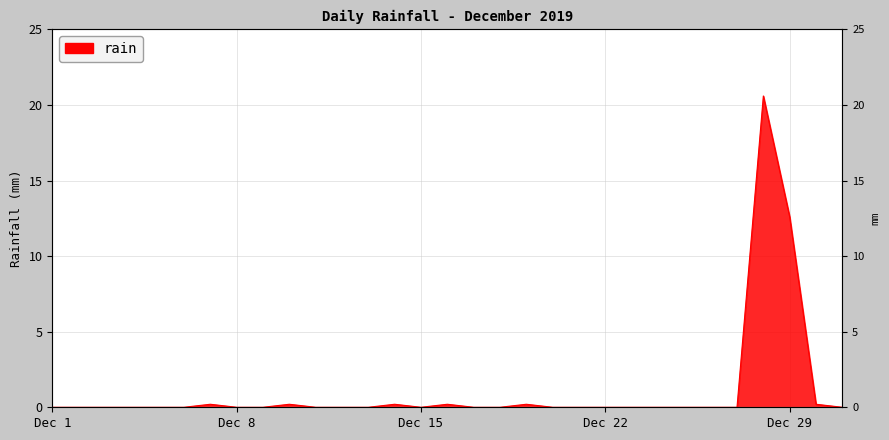

True or false: the data shows 0.0 at 2019-12-20.

True